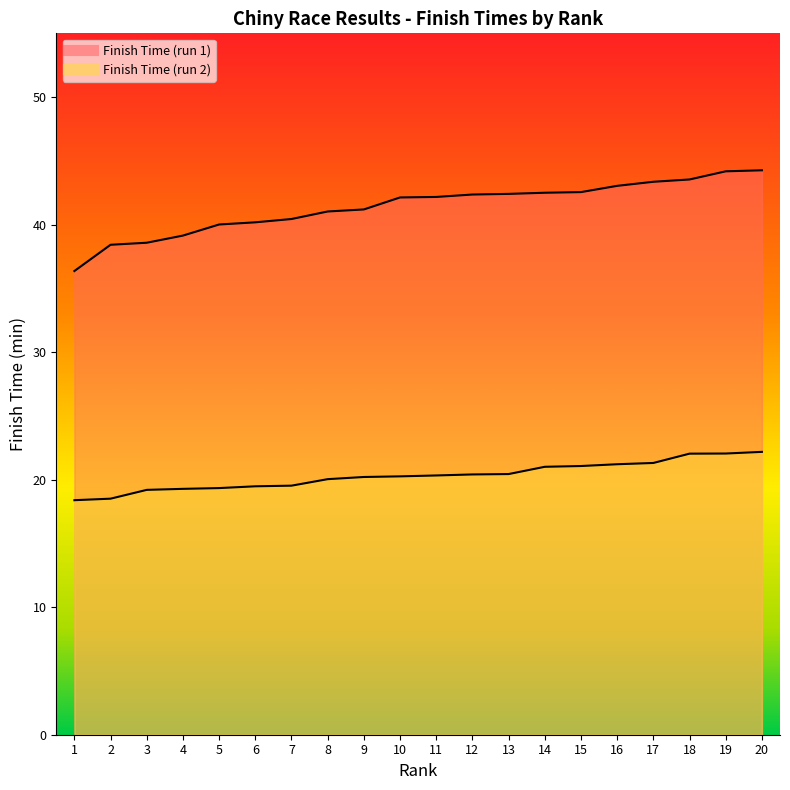

What is the minimum value shown in the chart?

18.4